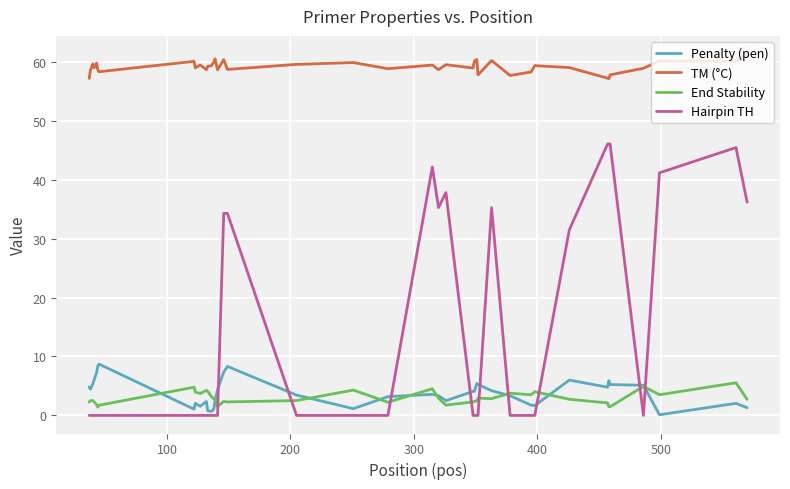

Which series has the largest total across all categories?

TM (°C)